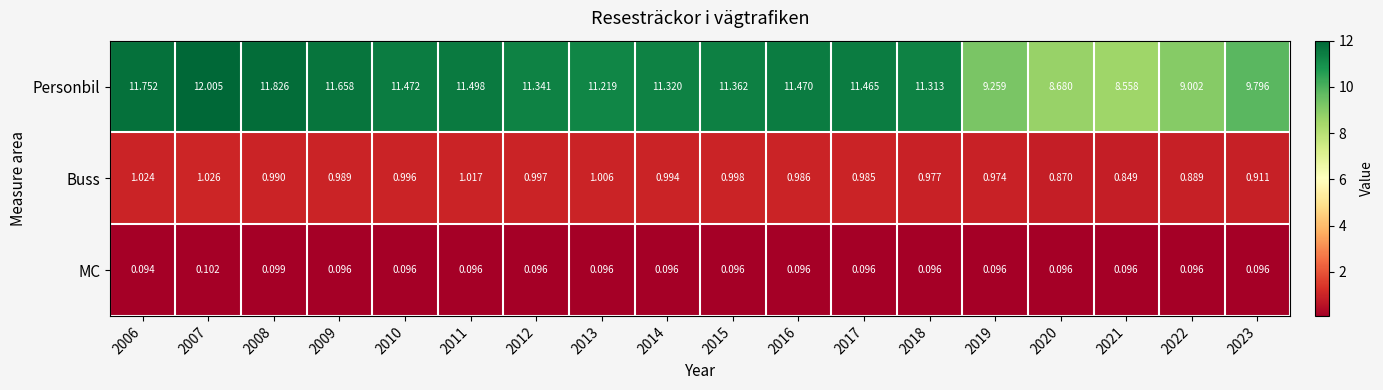

Which series has the largest total across all categories?

Personbil